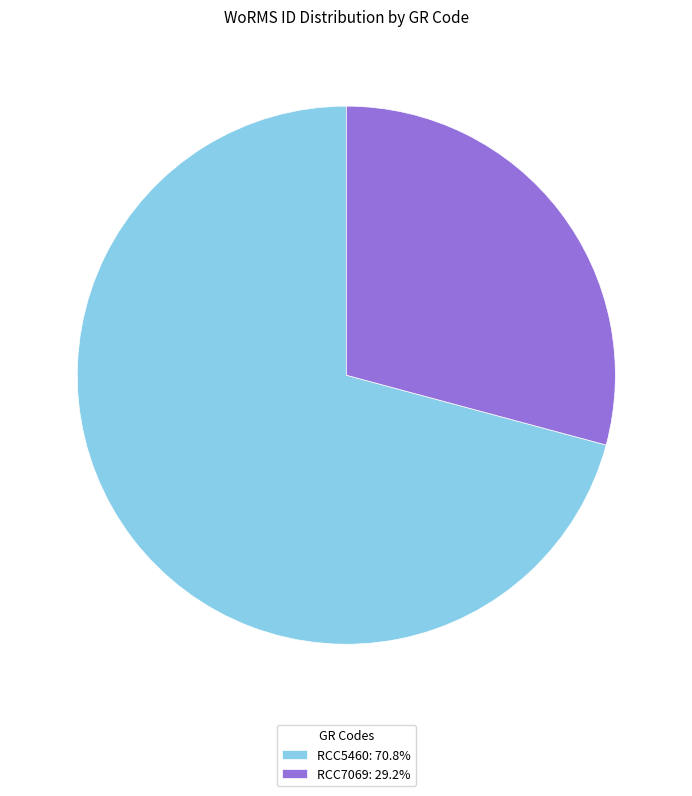

What is the ratio of the value at RCC5460: 70.8% to the value at RCC7069: 29.2%?

2.4